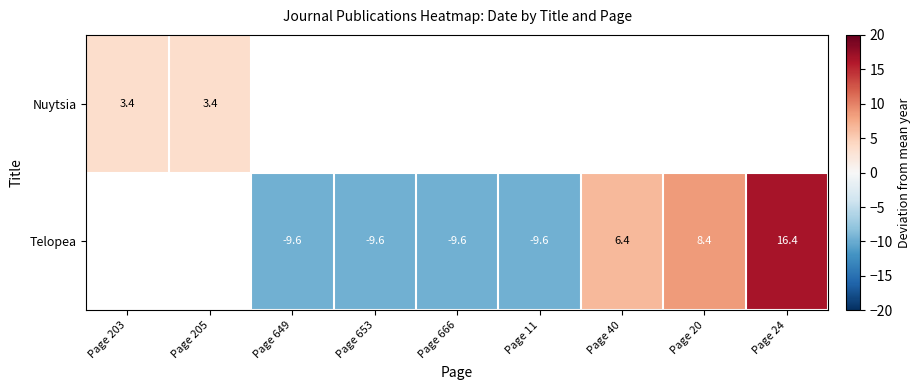

How many data points in Telopea are less than -9?

4